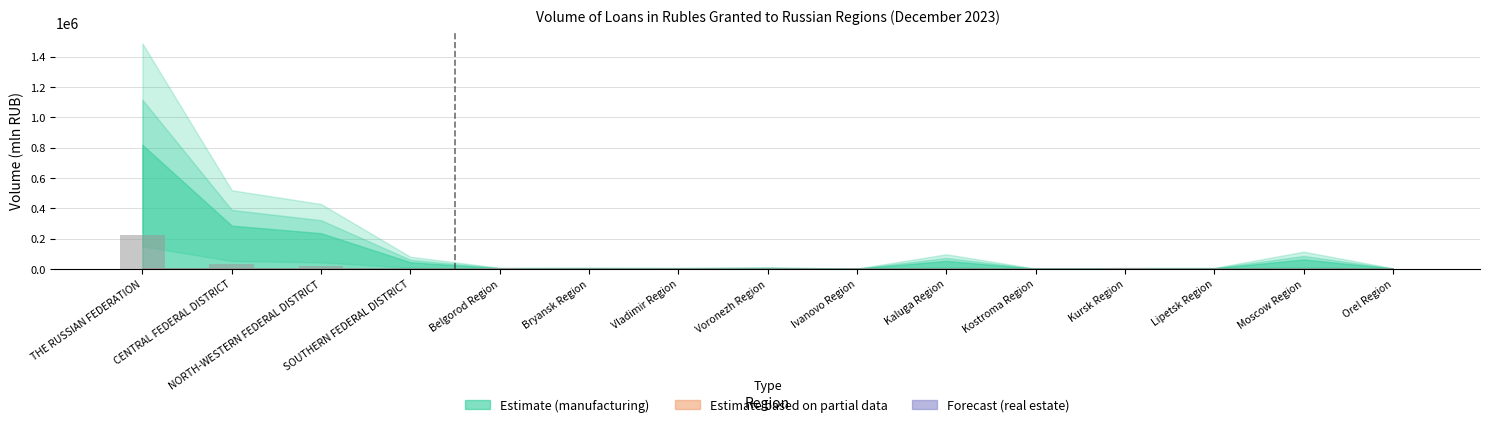

At which category does the chart reach its peak across all series?

THE RUSSIAN FEDERATION